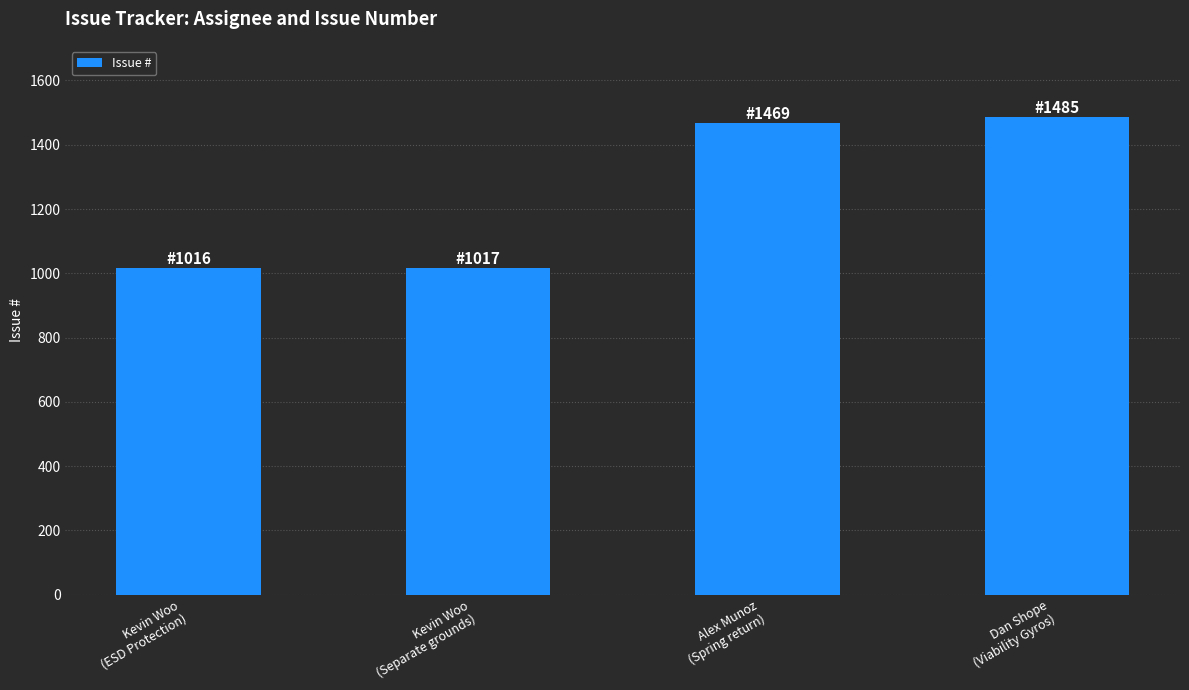

What is the maximum value shown in the chart?

1485